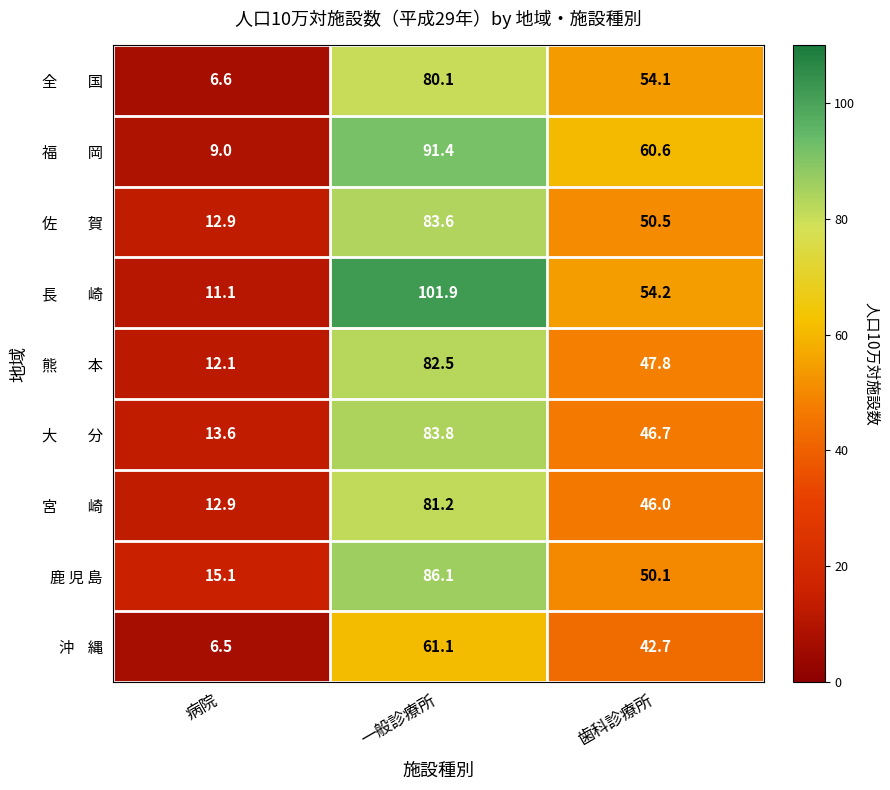

Which label corresponds to the largest value in the chart?

一般診療所